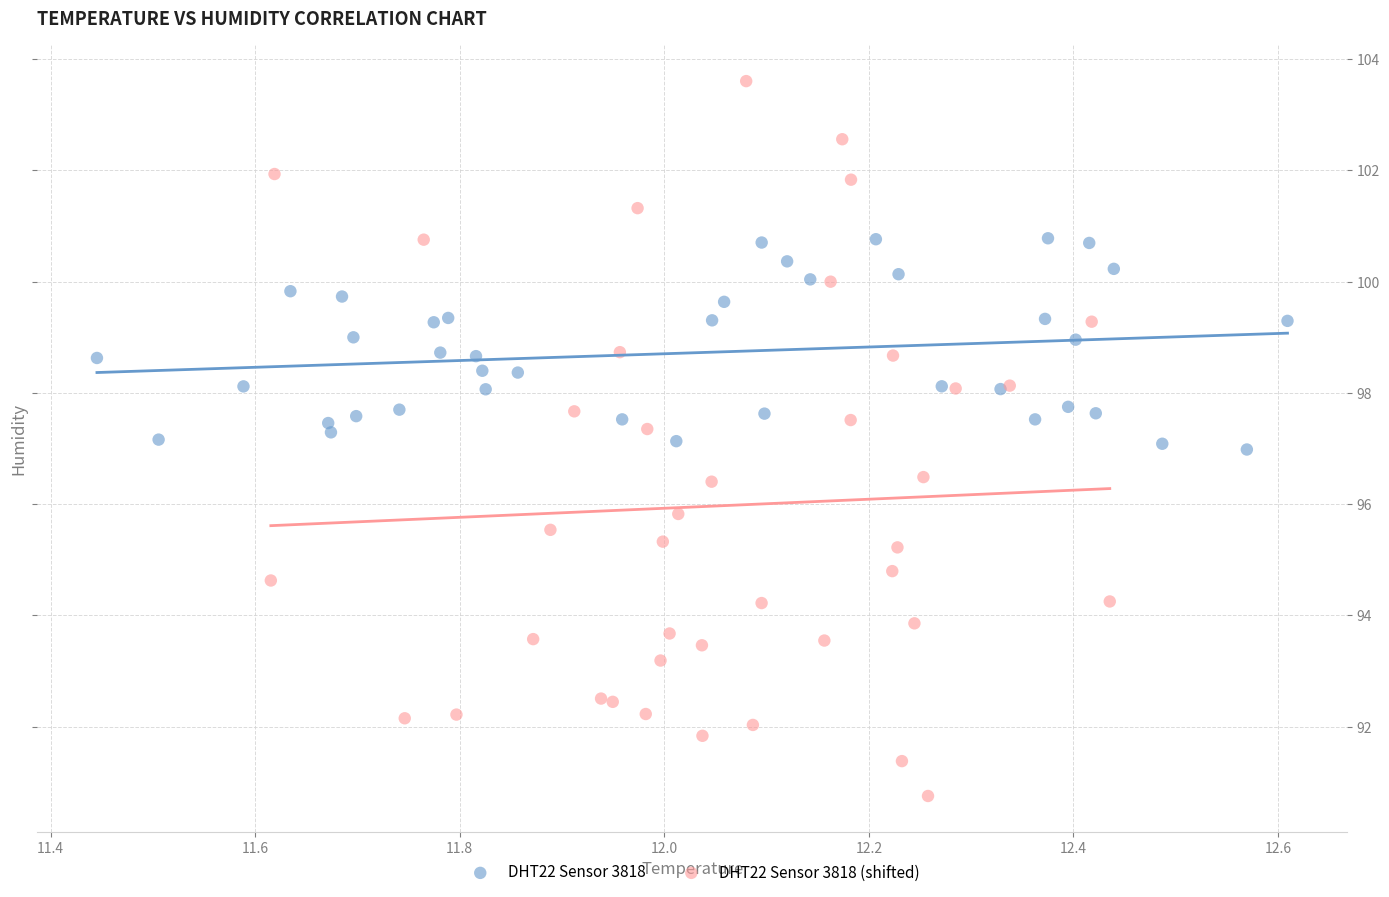

Which series contains the lowest Y value?

DHT22 Sensor 3818 (shifted)